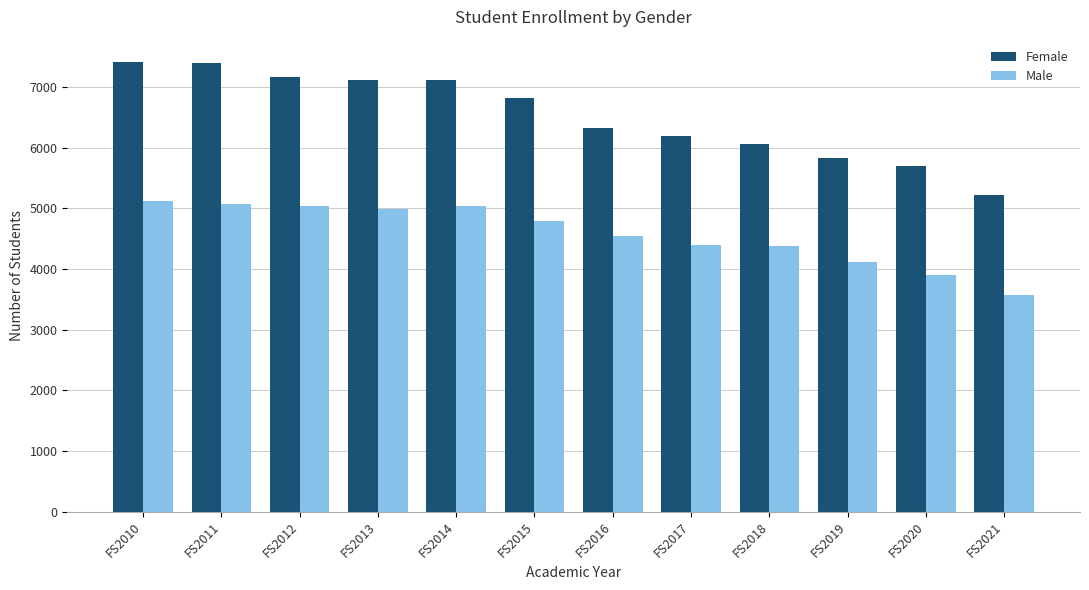

The Female series shows 7118 at FS2013. True or false?

True